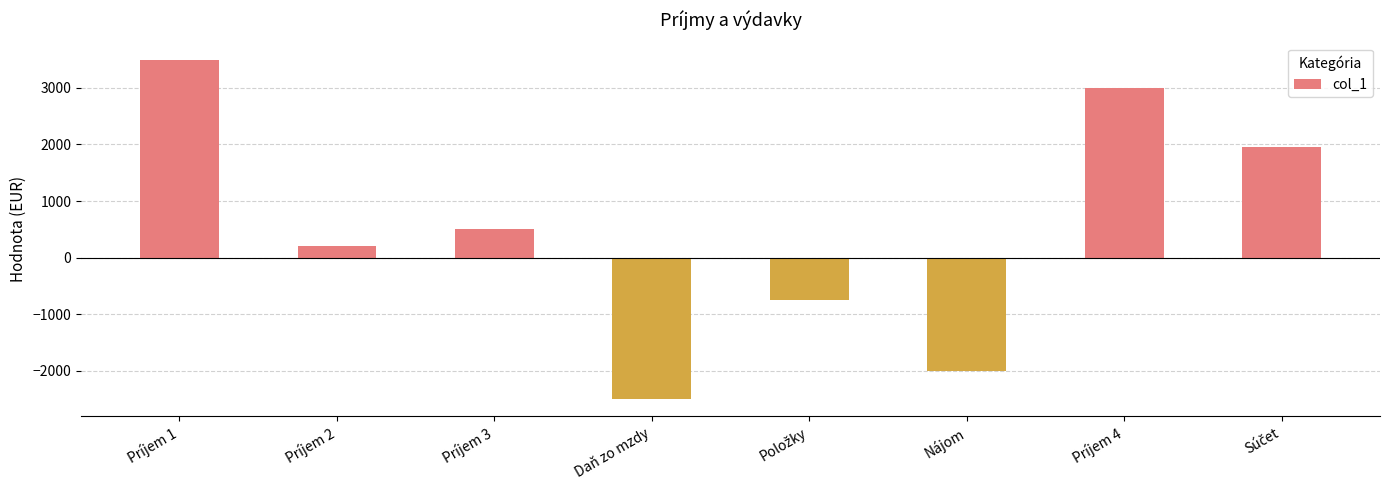

Is it true that the value at Príjem 1 is 5084?

False